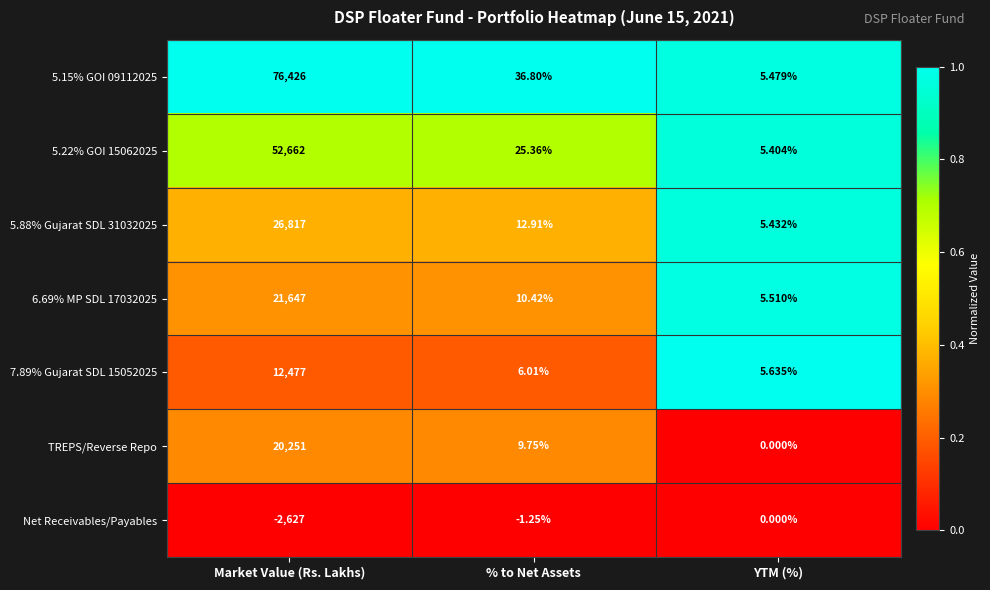

Rank the categories by 5.15% GOI 09112025 value from highest to lowest.

Market Value (Rs. Lakhs), % to Net Assets, YTM (%)